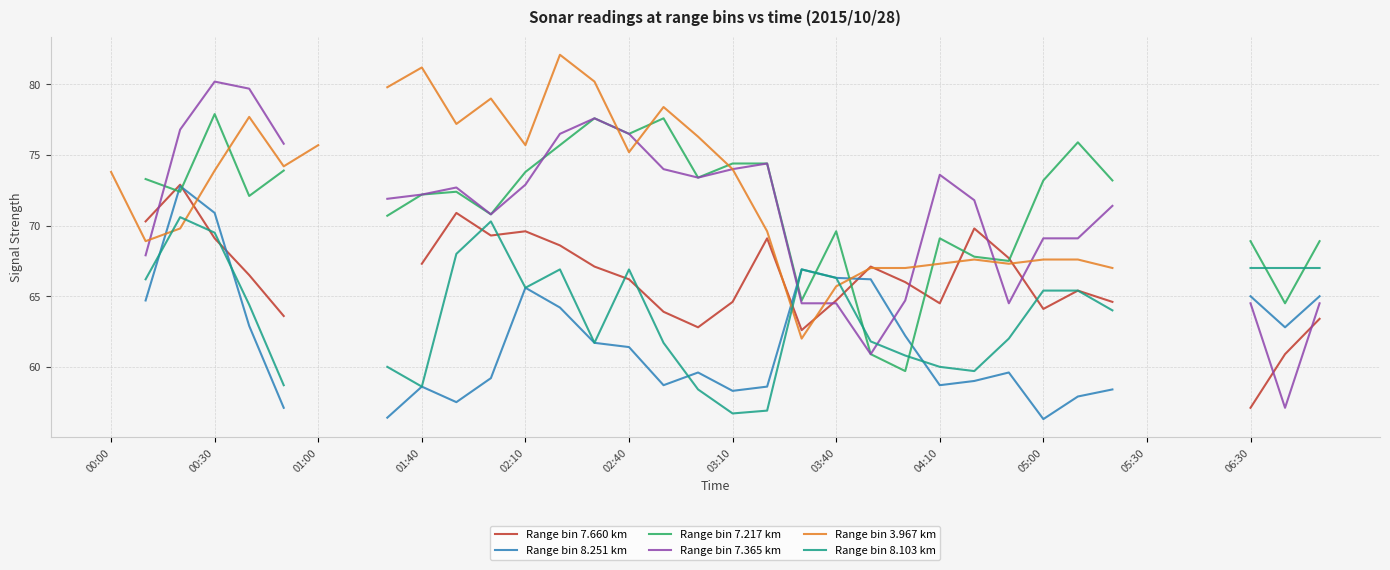

Is the value of Range bin 7.217 km at 23 greater than the value of Range bin 8.251 km at 06:30?

Yes